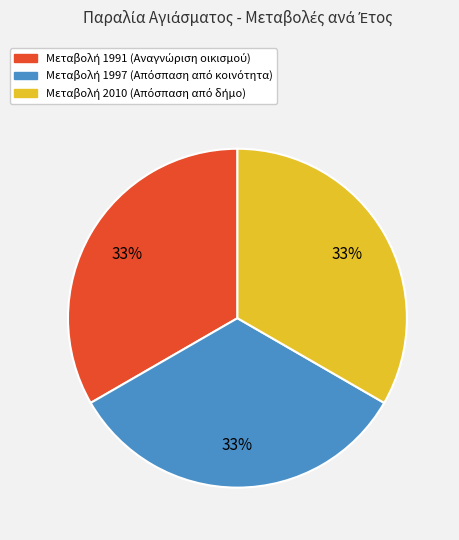

Is there any slice that represents more than half of the pie?

No